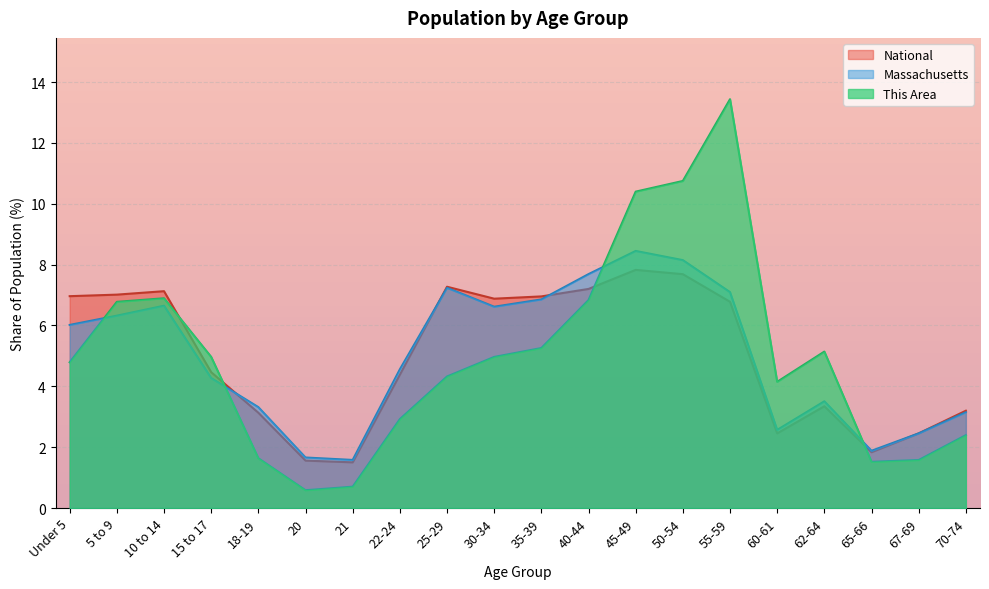

At which category does This Area reach its first local peak?

10 to 14